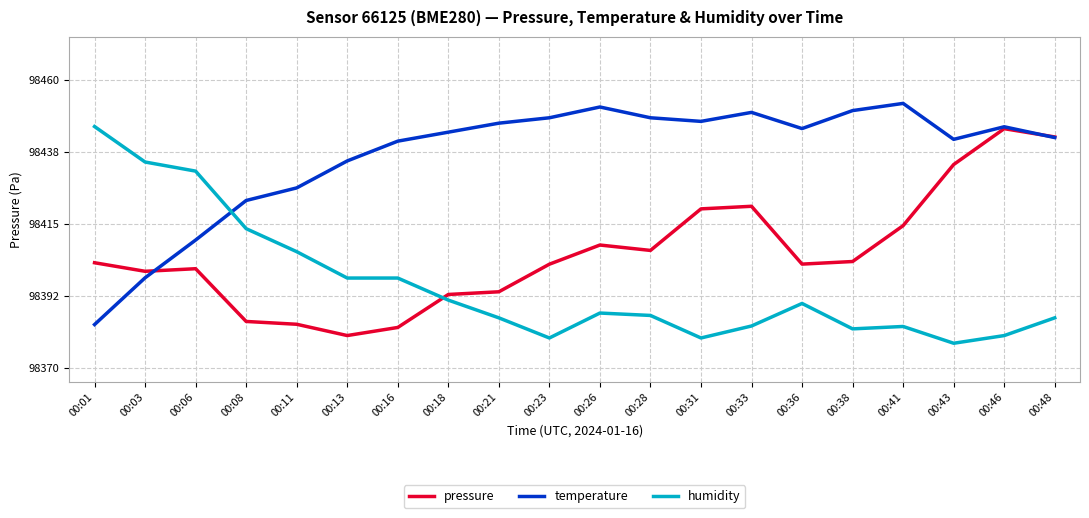

Which label corresponds to the smallest value in the chart?

00:43